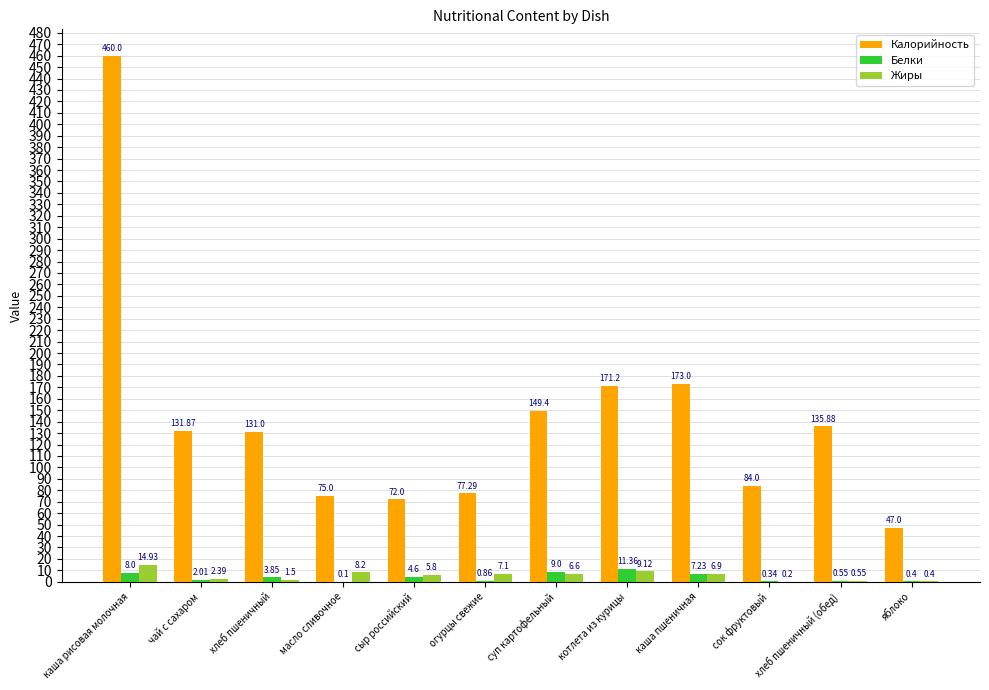

Where does the Белки series first go above 3?

каша рисовая молочная